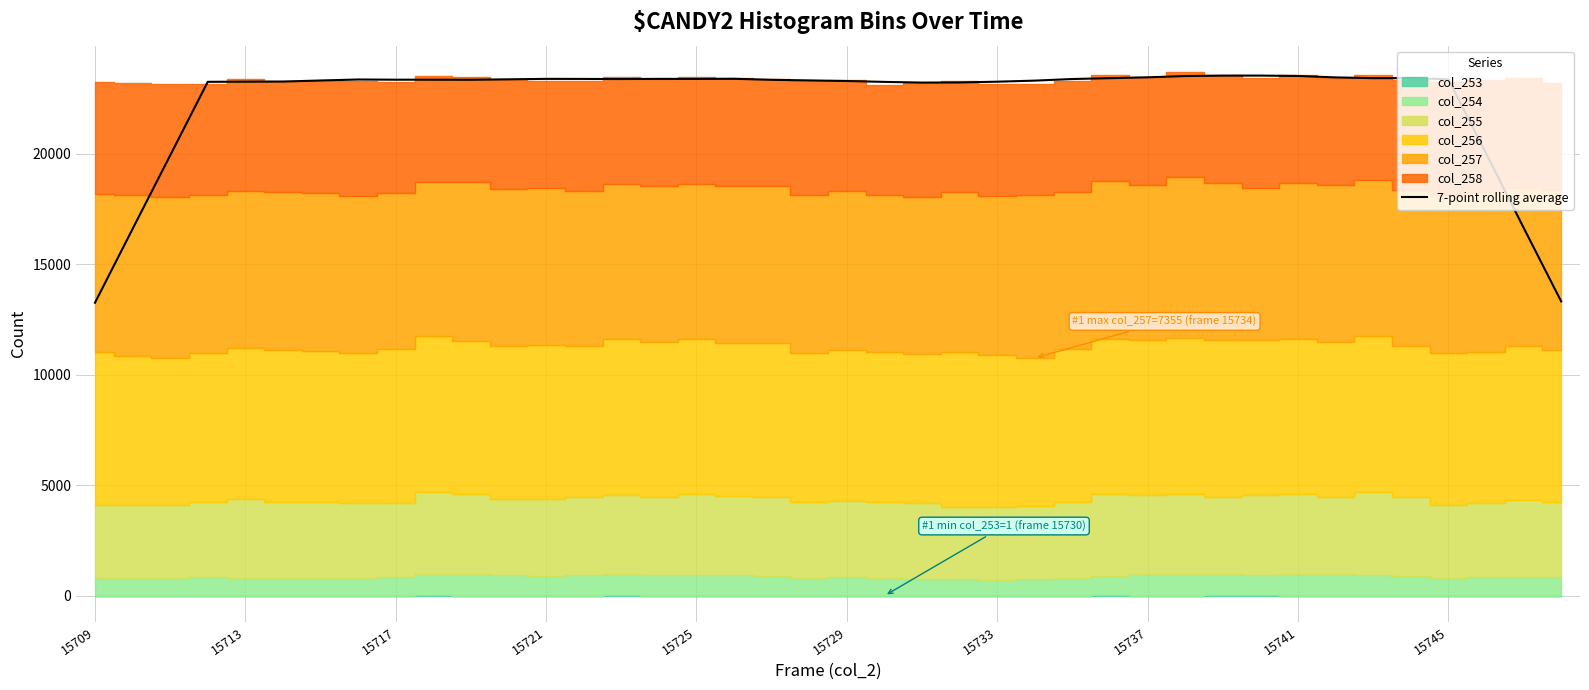

What is the value of the 22nd point from the left?

23258.9